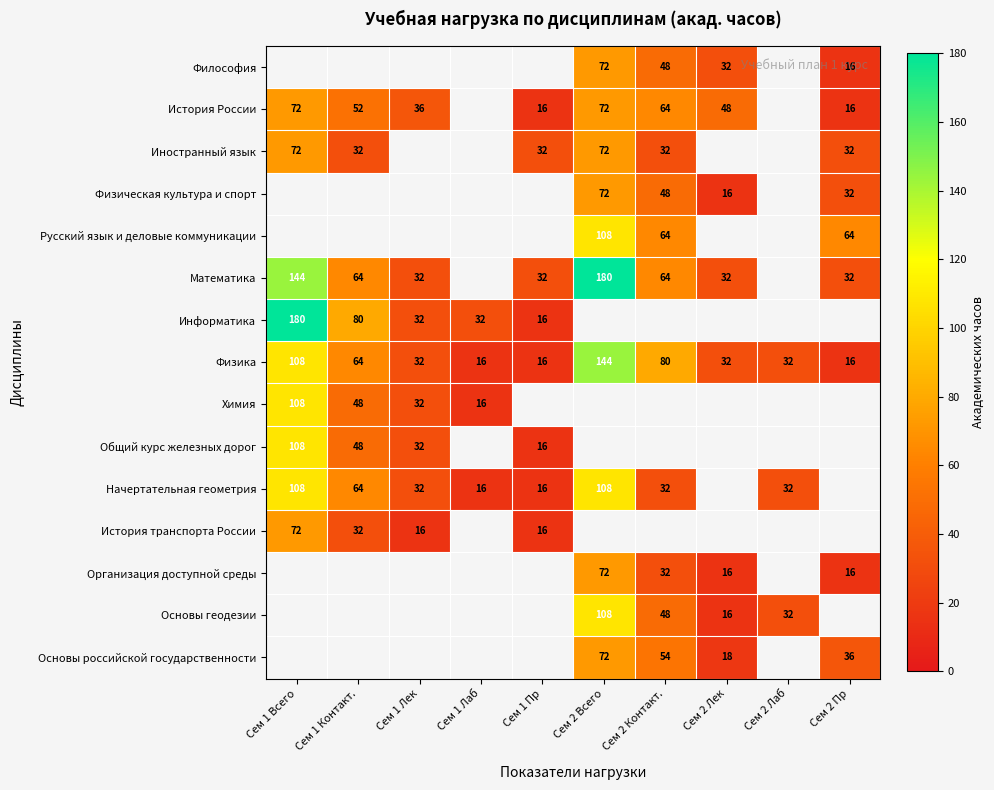

True or false: История России has a value of 72 at Сем 2 Всего.

True